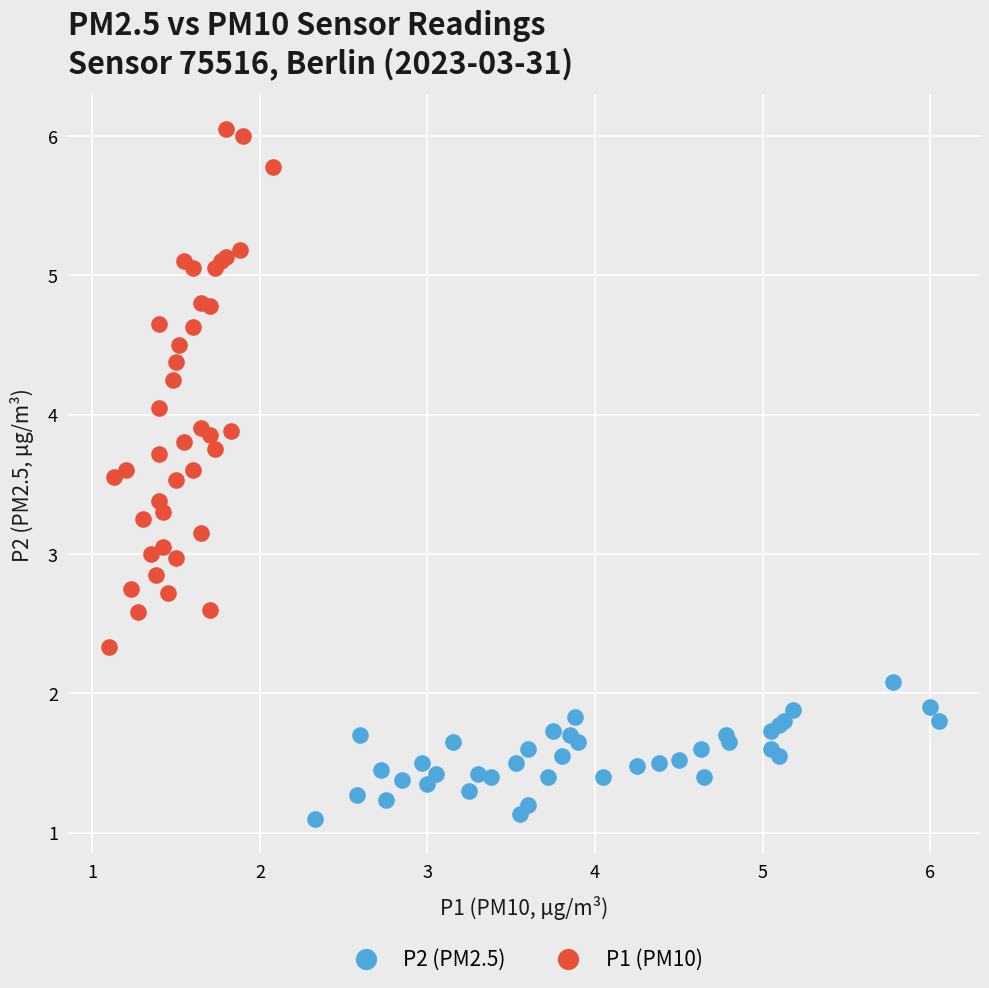

Which series reaches the minimum Y coordinate?

P2 (PM2.5)